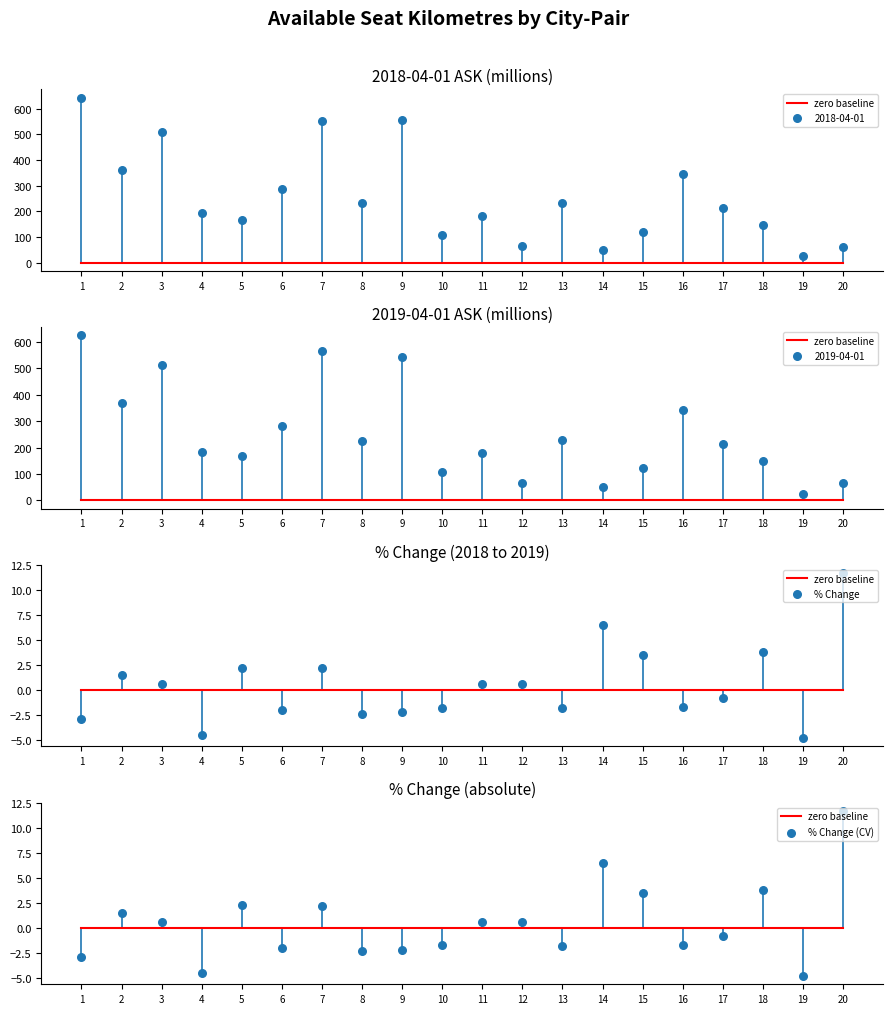

What are all the series names shown in the legend?

zero baseline, % Change, % Change (CV)